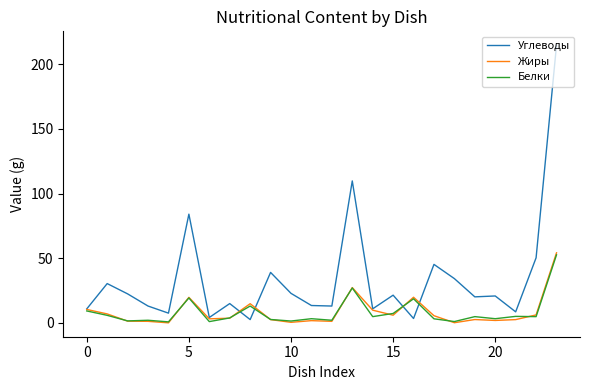

What is the greatest value displayed?

214.7